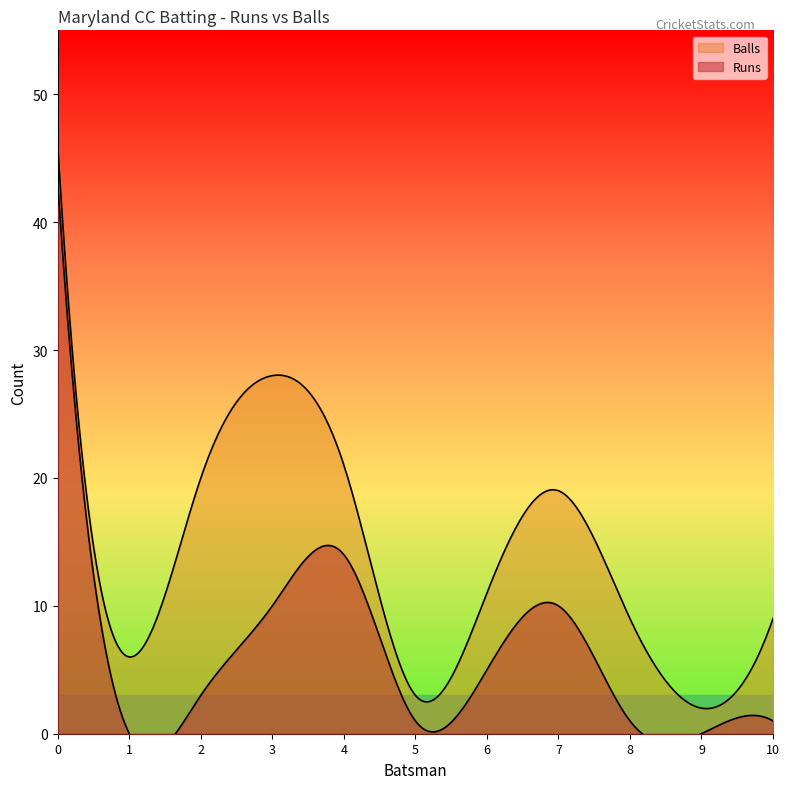

Does the chart display data point markers on the line(s)?

No